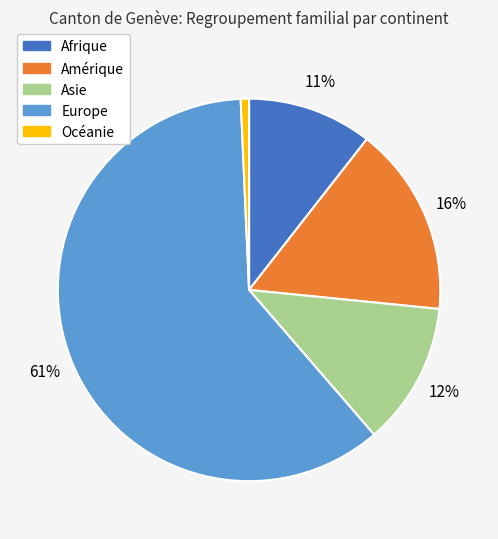

To the nearest percent, what is the difference between the Amérique and Europe slice percentages?

45%